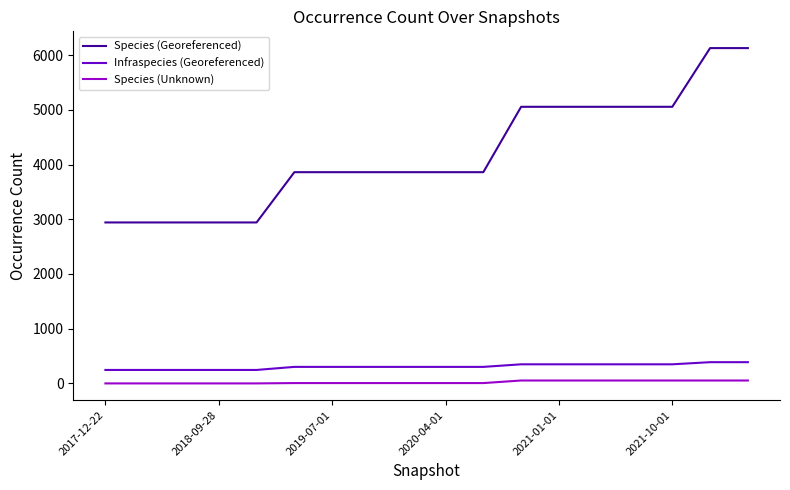

True or false: Species (Unknown) and Species (Georeferenced) cross at least once.

False